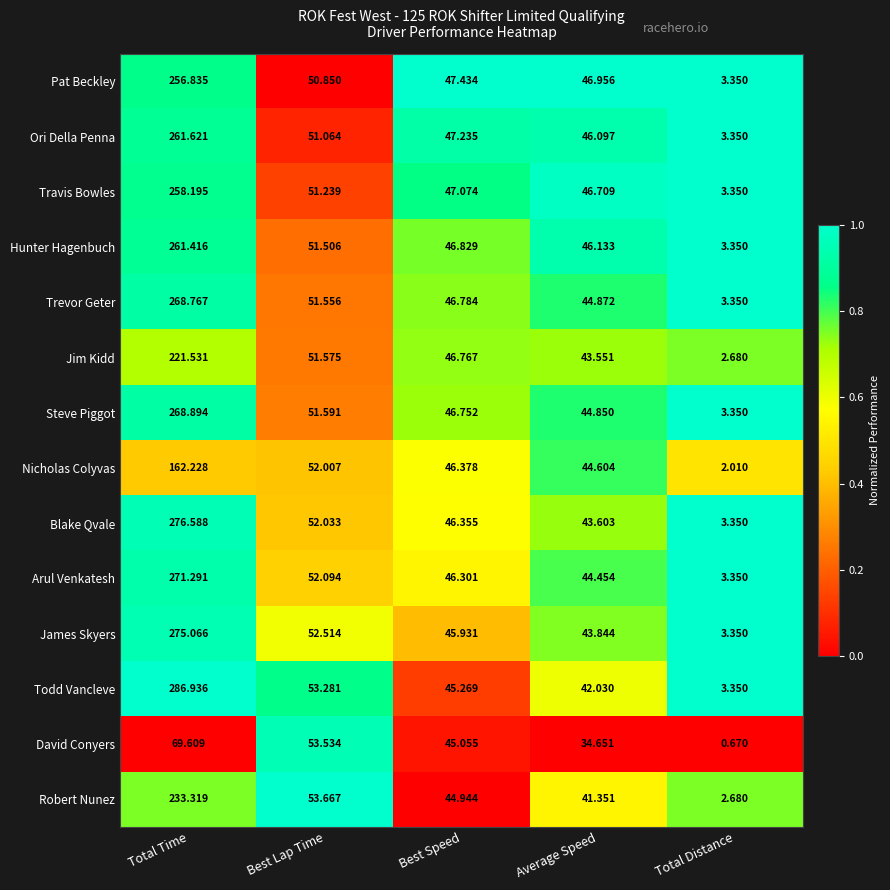

At which label does Steve Piggot reach its minimum?

Total Distance